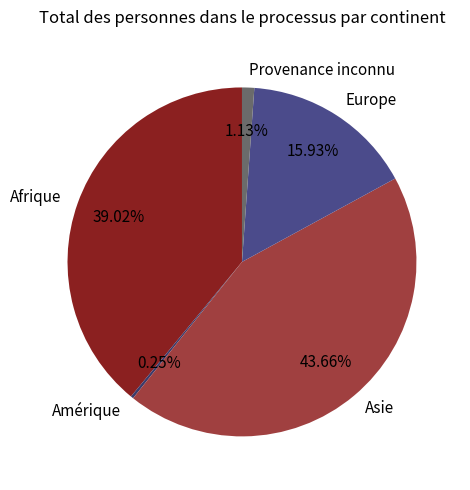

Approximately how many times larger is the value at Europe compared to Provenance inconnu?

14.1